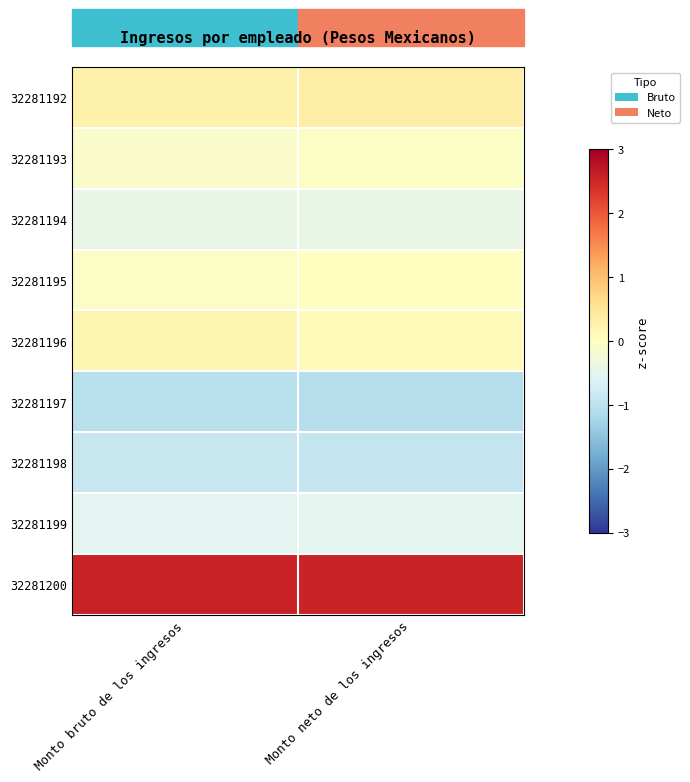

Reading right to left, extract all data points from this chart.

32281192: Monto neto de los ingresos=0.3	Monto bruto de los ingresos=0.3
32281193: Monto neto de los ingresos=-0.0	Monto bruto de los ingresos=-0.1
32281194: Monto neto de los ingresos=-0.4	Monto bruto de los ingresos=-0.4
32281195: Monto neto de los ingresos=-0.0	Monto bruto de los ingresos=-0.1
32281196: Monto neto de los ingresos=0.1	Monto bruto de los ingresos=0.2
32281197: Monto neto de los ingresos=-1.1	Monto bruto de los ingresos=-1.0
32281198: Monto neto de los ingresos=-0.9	Monto bruto de los ingresos=-0.9
32281199: Monto neto de los ingresos=-0.5	Monto bruto de los ingresos=-0.5
32281200: Monto neto de los ingresos=2.5	Monto bruto de los ingresos=2.6